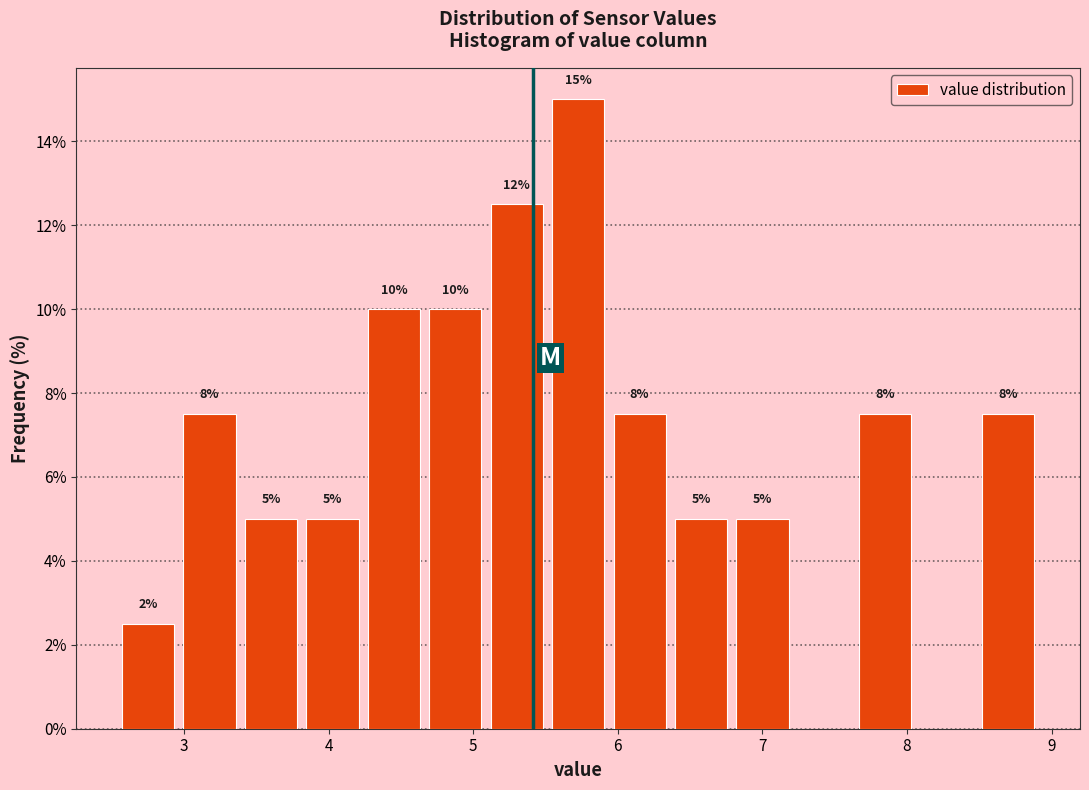

Over which range of the x-axis is the bar tallest?

5.5 to 5.9